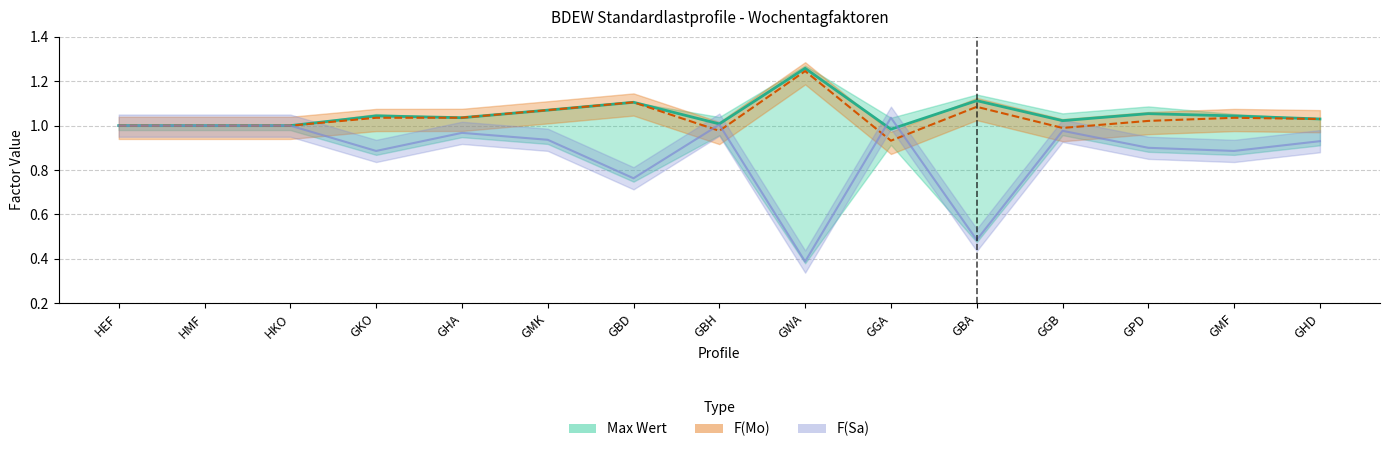

Where is the data nearest to the value 1?

HEF